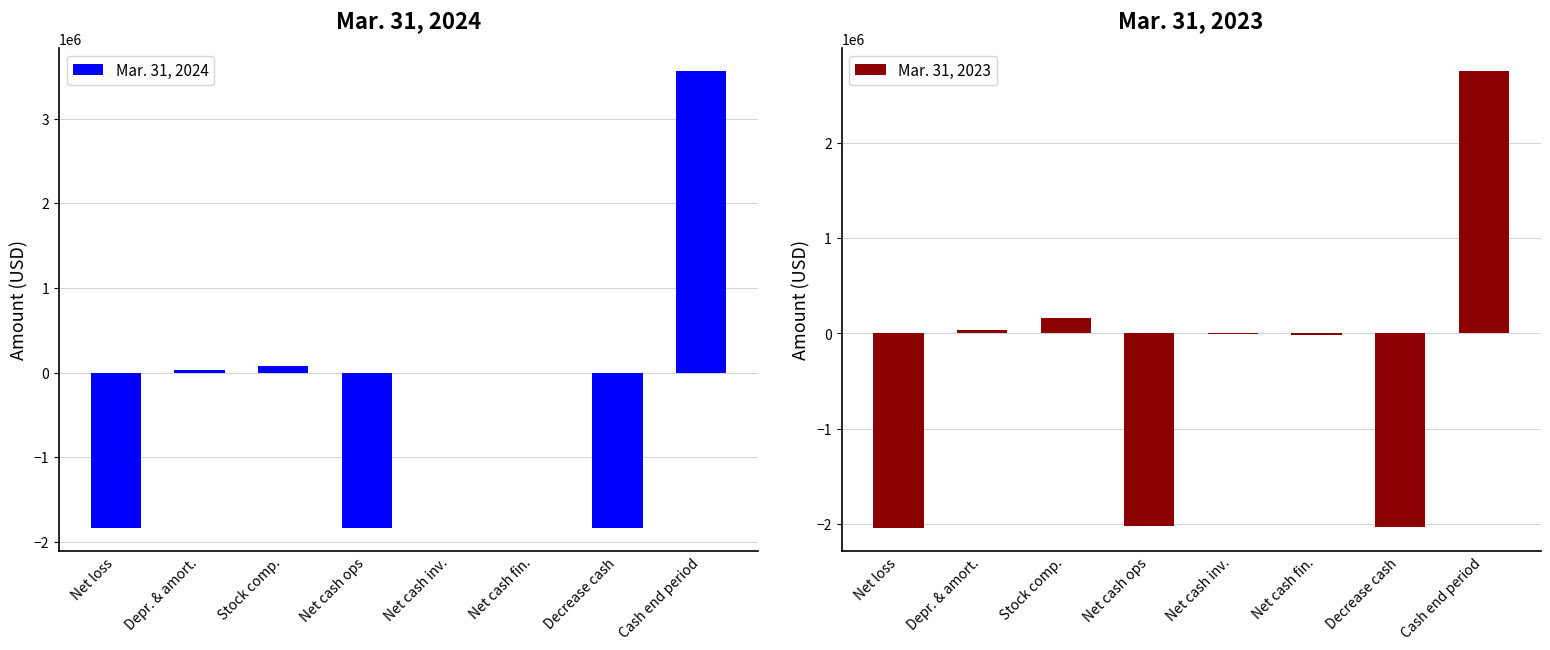

Which series has the largest total across all categories?

Mar. 31, 2024